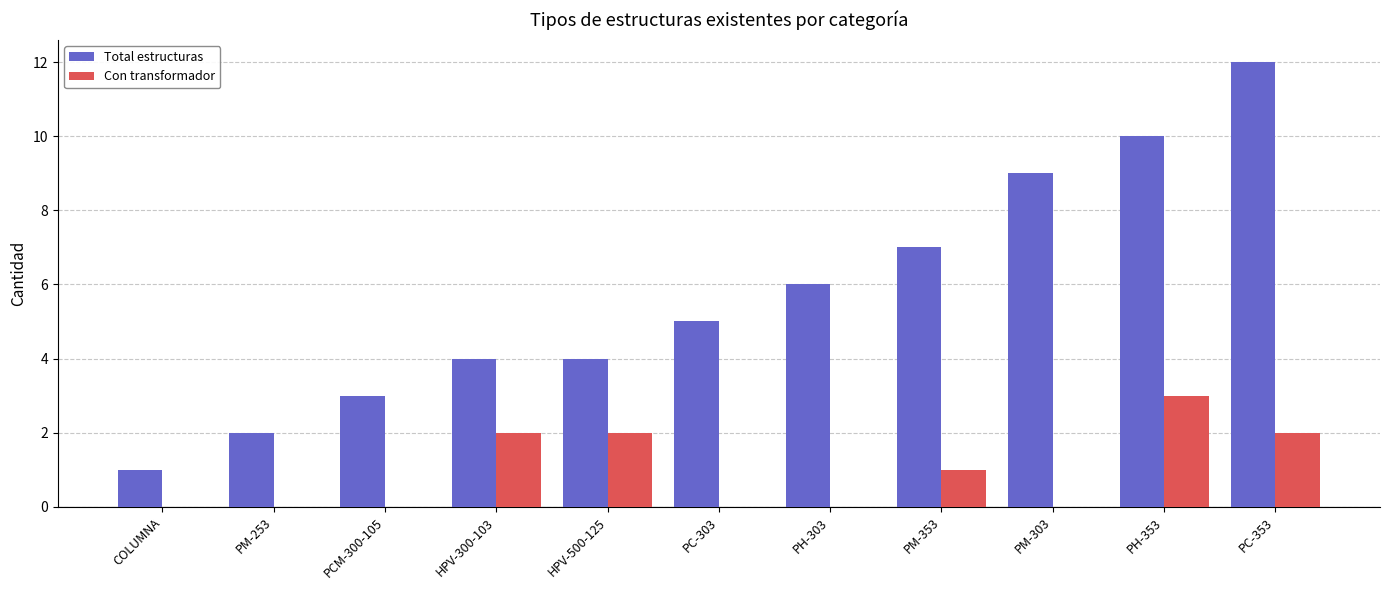

What is the greatest value displayed?

12